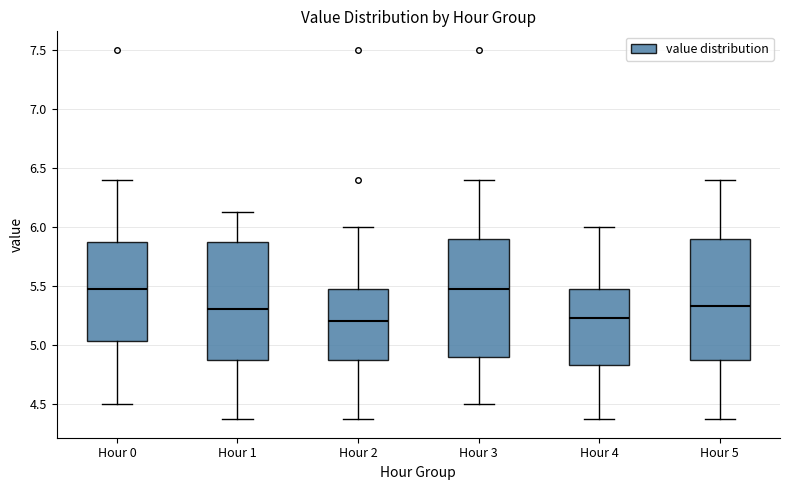

Where does the median line of the box for Hour 4 sit on the y-axis? The values are not printed on the chart, so give them approximately, as read against the axis.

5.25